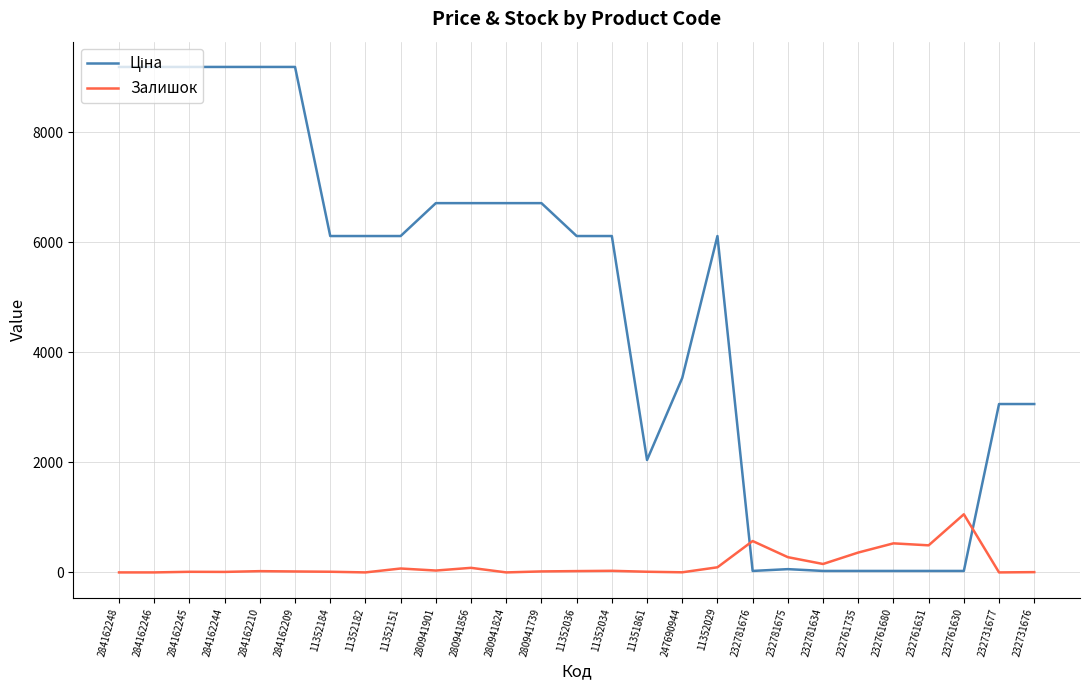

How many series are shown in this chart?

2